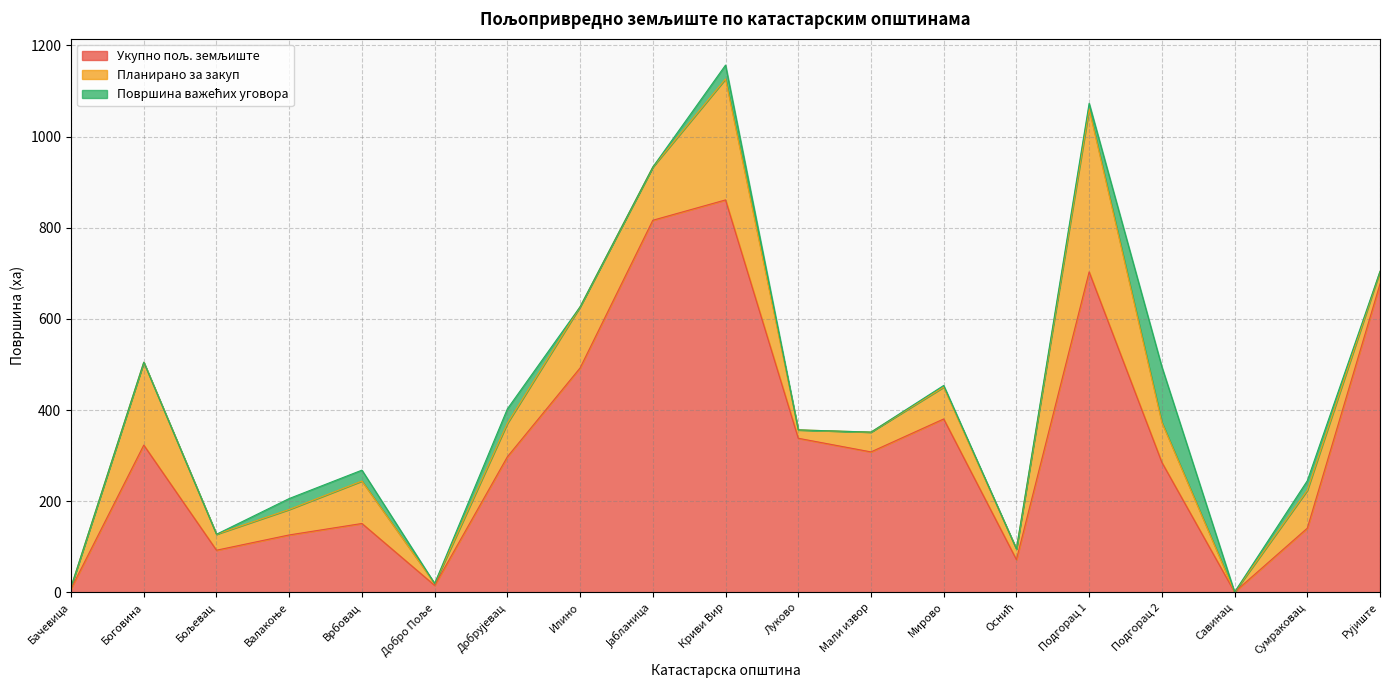

What are all the series names shown in the legend?

Укупно пољ. земљиште, Планирано за закуп, Површина важећих уговора